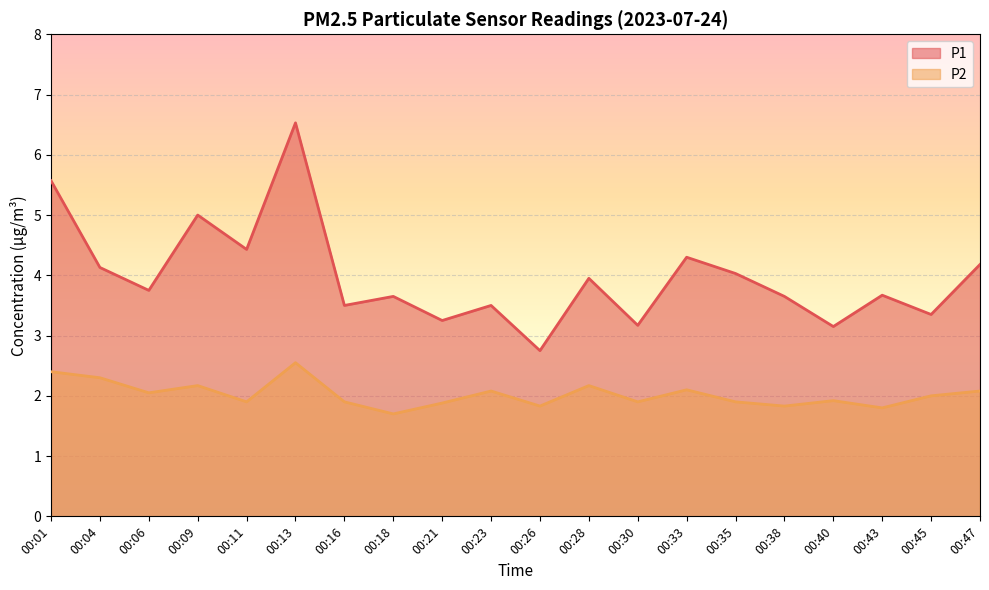

Reading left to right, list all the values displayed in this chart.

P1: 5.6	4.1	3.8	5.0	4.4	6.5	3.5	3.6	3.2	3.5	2.8	4.0	3.2	4.3	4.0	3.6	3.1	3.7	3.4	4.2
P2: 2.4	2.3	2.0	2.2	1.9	2.5	1.9	1.7	1.9	2.1	1.8	2.2	1.9	2.1	1.9	1.8	1.9	1.8	2.0	2.1